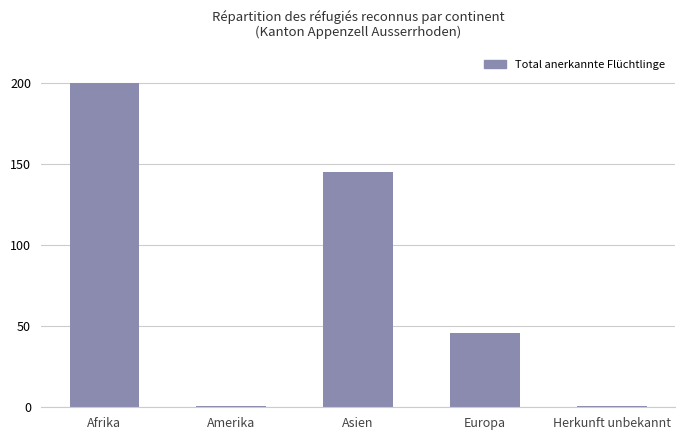

Reading left to right, transcribe all the data shown in this chart.

200	1	145	46	1